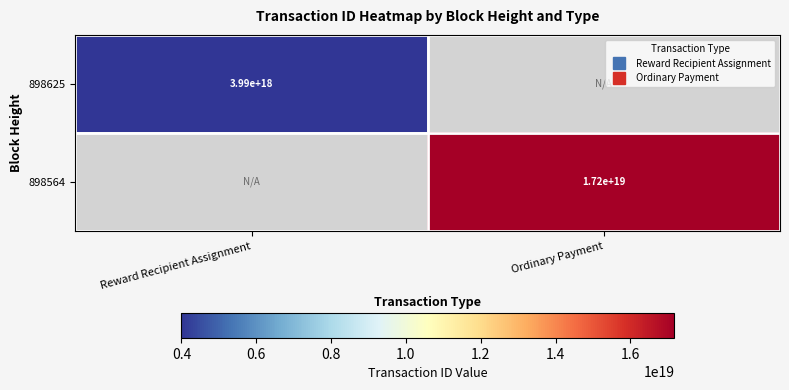

Read the 898625 value at Reward Recipient Assignment.

3989821571398479872.0